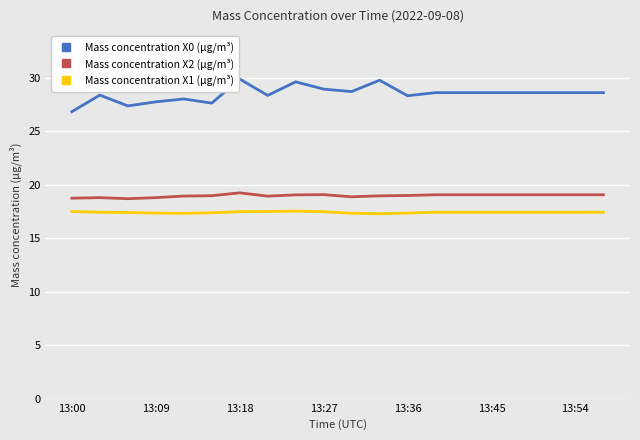

Is this an area chart (filled region under the line)?

No